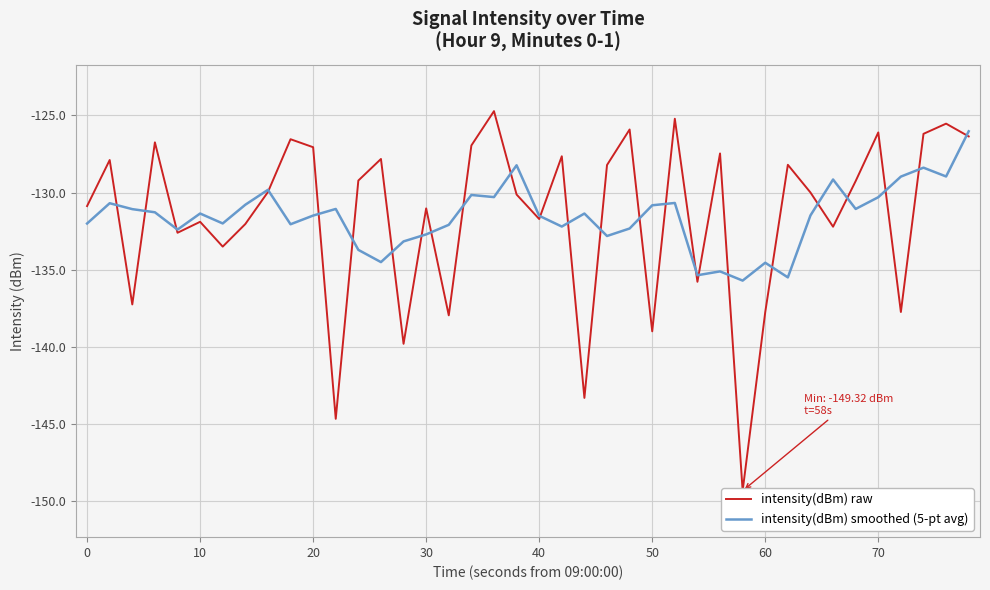

What is the minimum value for intensity(dBm) smoothed (5-pt avg)?

-135.7